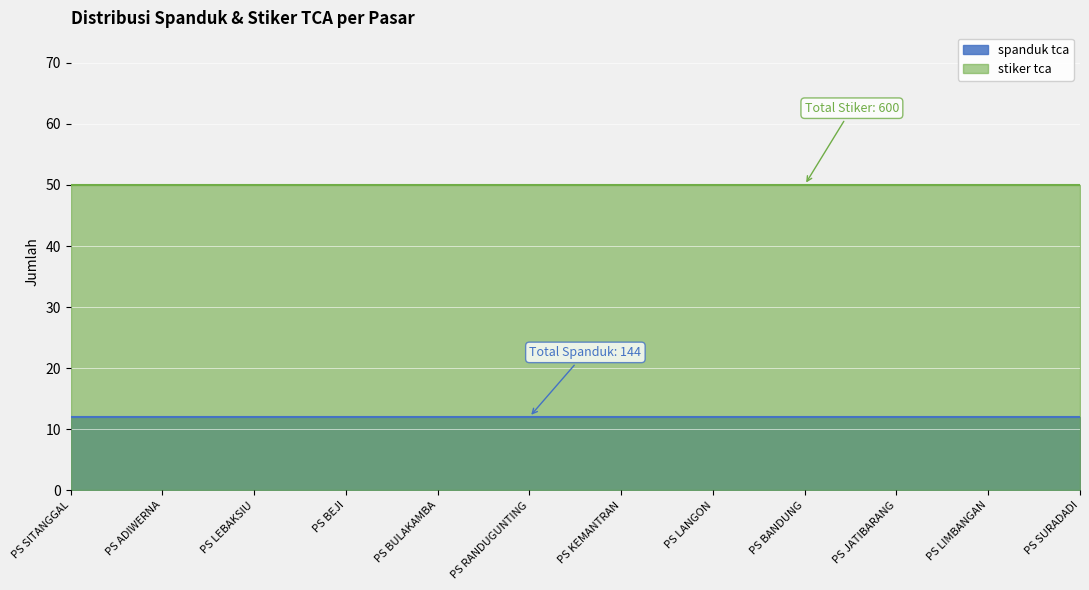

What is the average value of the stiker tca series?

50